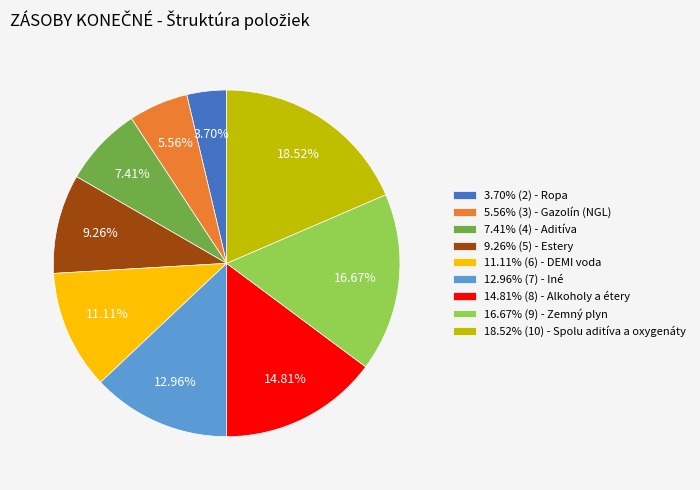

Is there a majority slice in this chart?

No